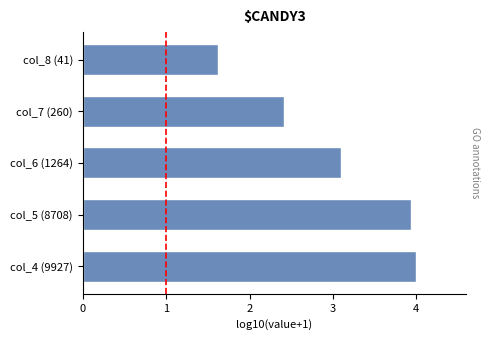

Rank the categories by value from lowest to highest.

col_8 (41), col_7 (260), col_6 (1264), col_5 (8708), col_4 (9927)